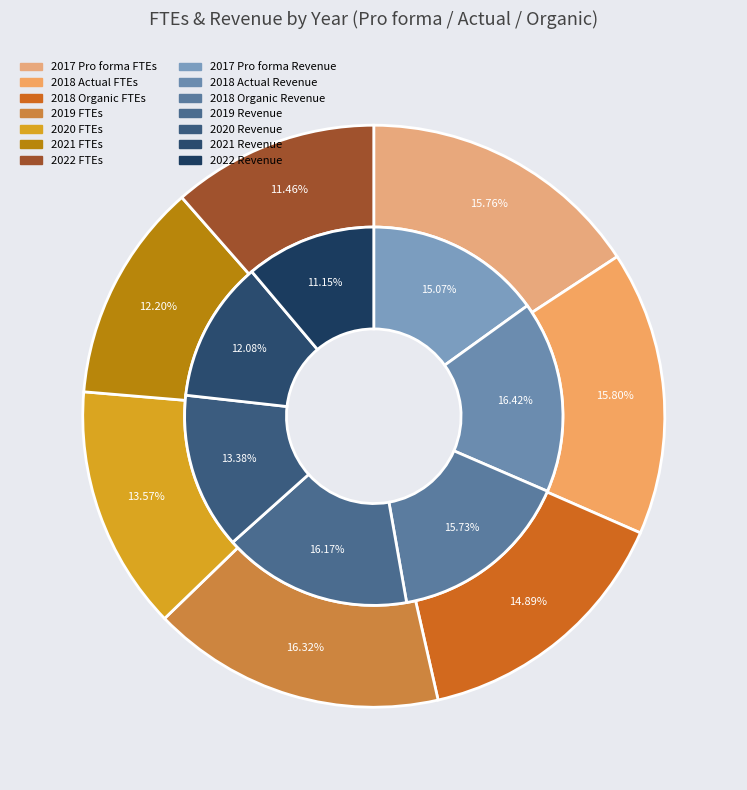

Does any single category account for the majority?

No